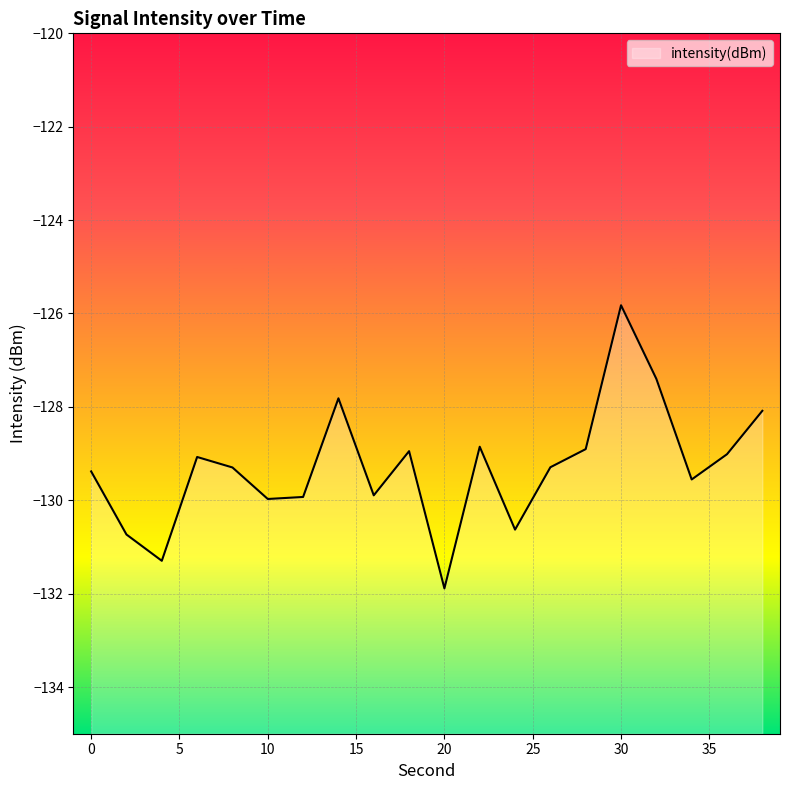

The chart shows a value of -228.4 at 16. True or false?

False